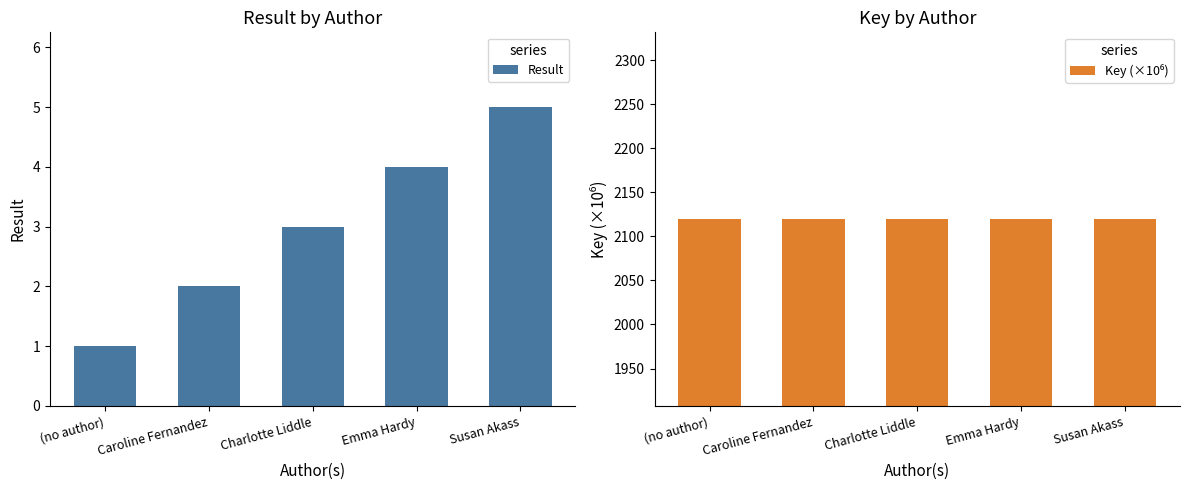

Between Charlotte Liddle and Susan Akass, which series saw the biggest shift?

Result